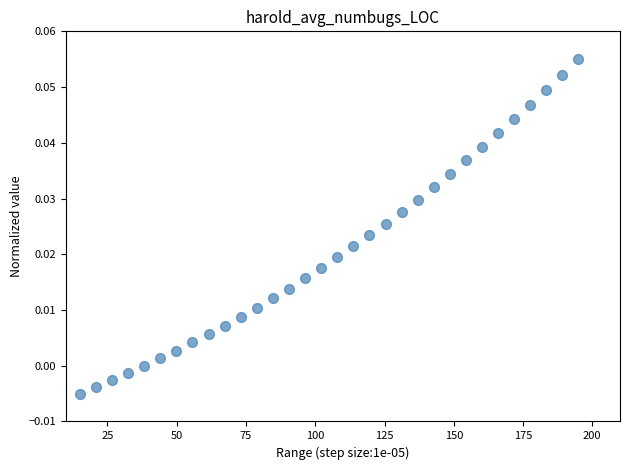

What is the range of X values (max minus min)?

180.0